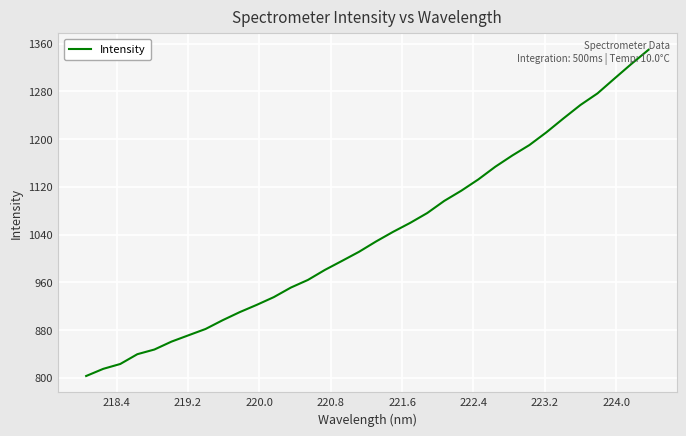

What is the difference between the maximum and minimum values?

546.7